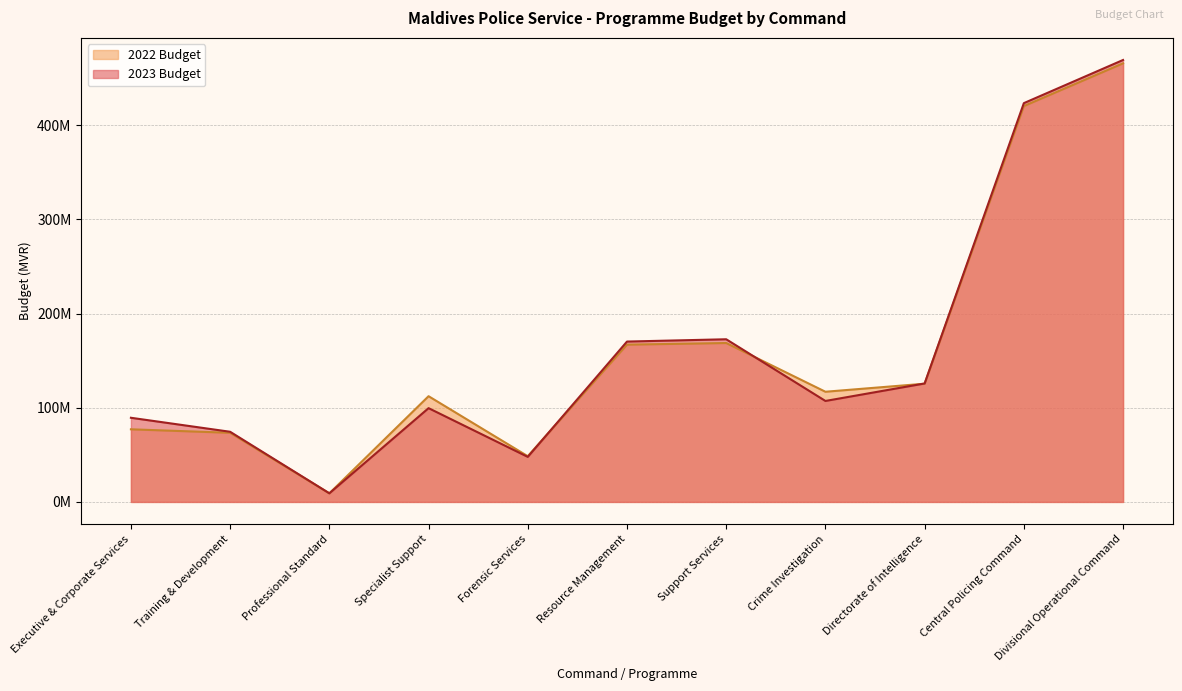

What are all the series names shown in the legend?

2022 Budget, 2023 Budget